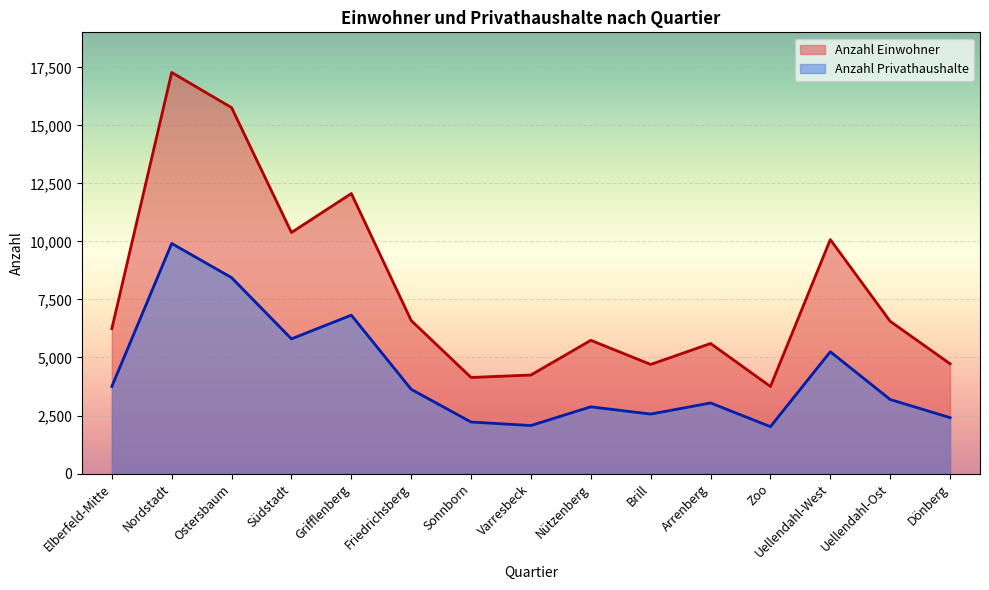

At which category does Anzahl Einwohner reach its first local valley?

Südstadt